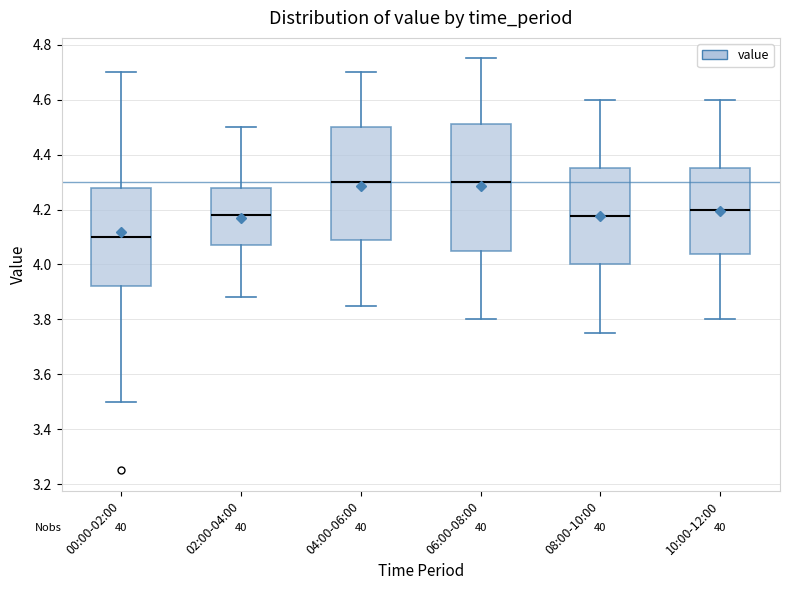

Reading left to right, transcribe this box plot: for each box, give where its median line is, the range the box spans, and where its two whiskers end, as read against the y-axis. The values are not printed on the chart, so give them approximately, as read against the axis.

00:00-02:00: median 4.10, box 3.92 to 4.28, whiskers 3.50 to 4.70
02:00-04:00: median 4.18, box 4.08 to 4.28, whiskers 3.88 to 4.50
04:00-06:00: median 4.30, box 4.08 to 4.50, whiskers 3.86 to 4.70
06:00-08:00: median 4.30, box 4.06 to 4.52, whiskers 3.80 to 4.76
08:00-10:00: median 4.18, box 4.00 to 4.36, whiskers 3.76 to 4.60
10:00-12:00: median 4.20, box 4.04 to 4.36, whiskers 3.80 to 4.60